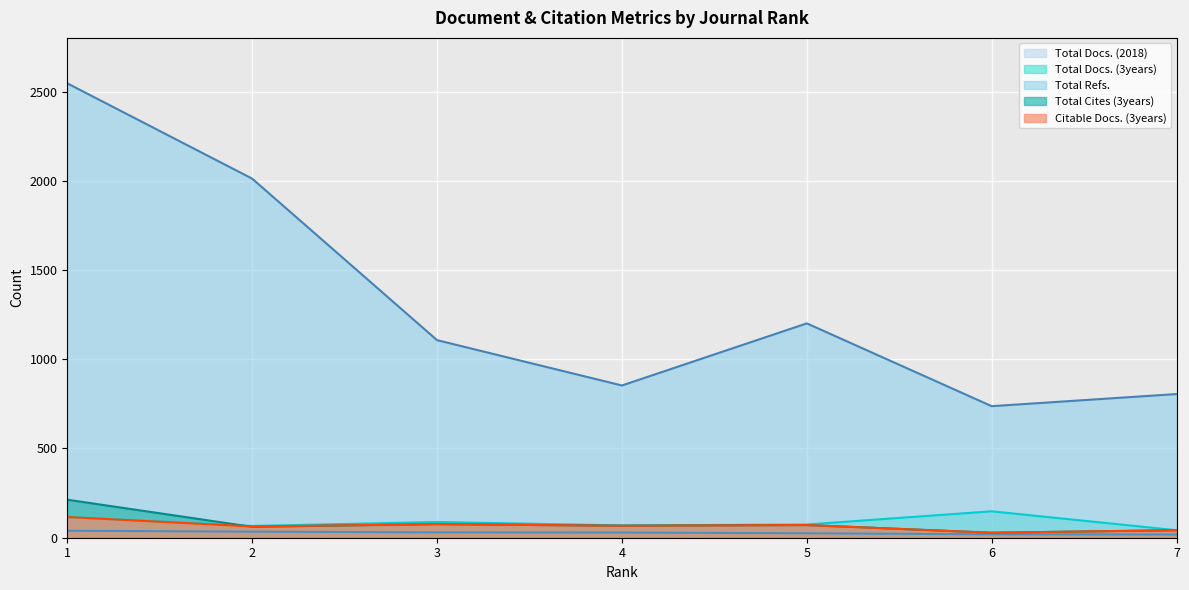

At which category is the sum across all series the highest?

1